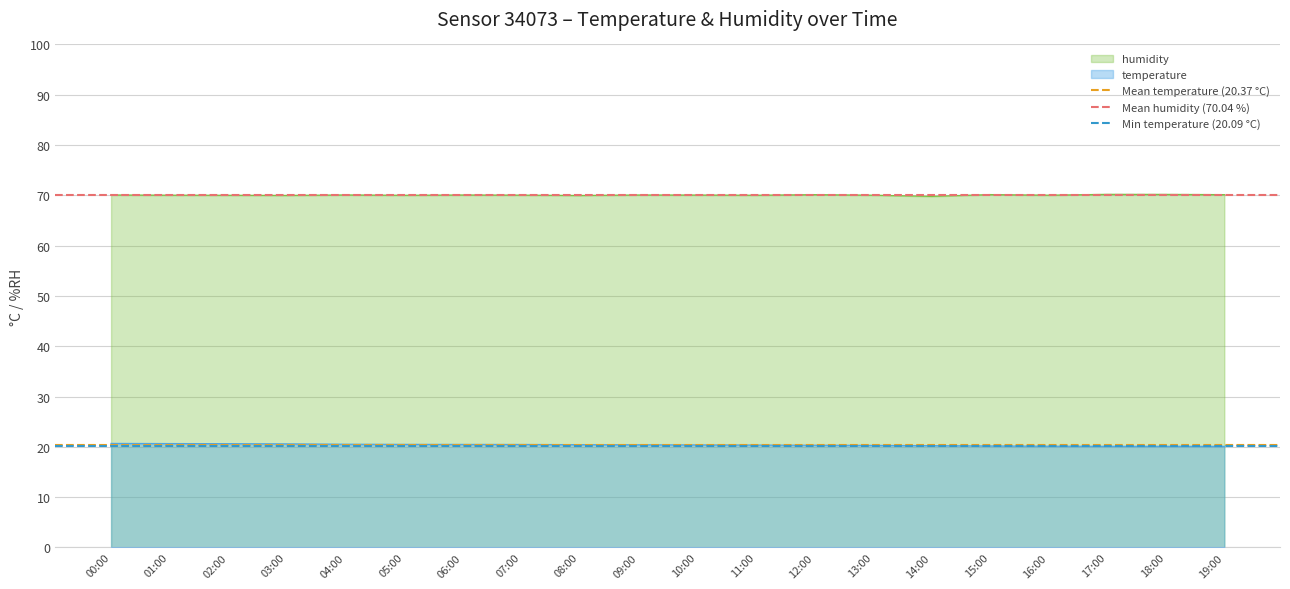

Which series has the largest total across all categories?

Mean humidity (70.04 %)